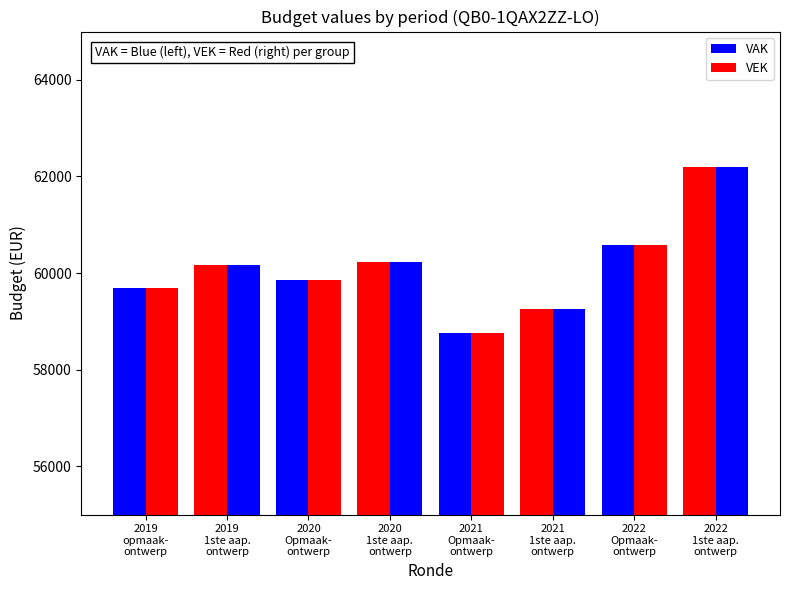

How many bars are there in each group?

2